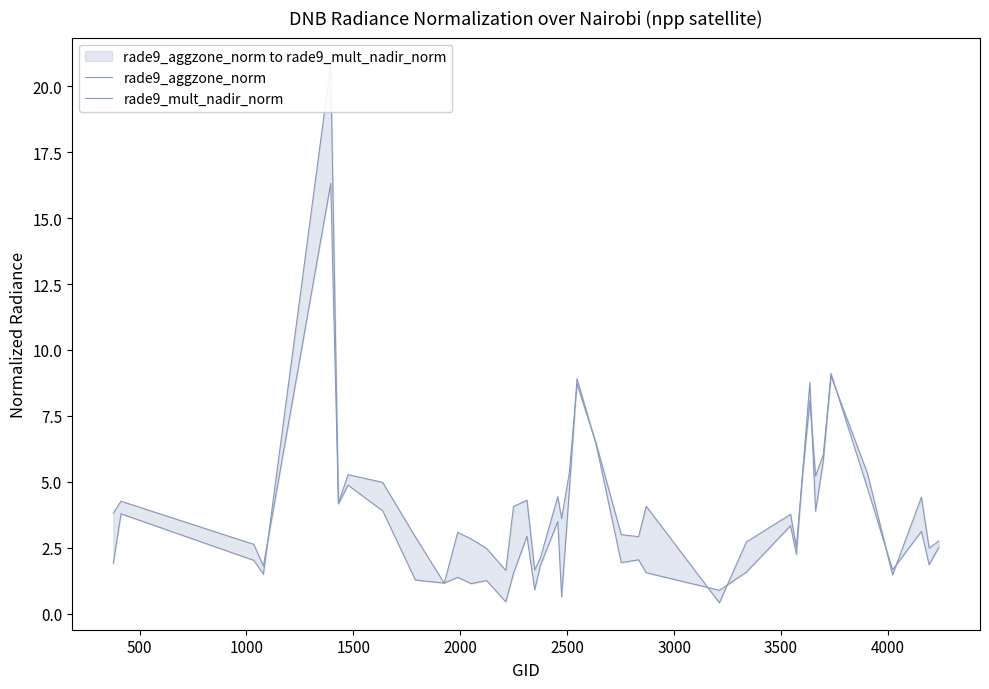

How many distinct data groups are displayed?

2